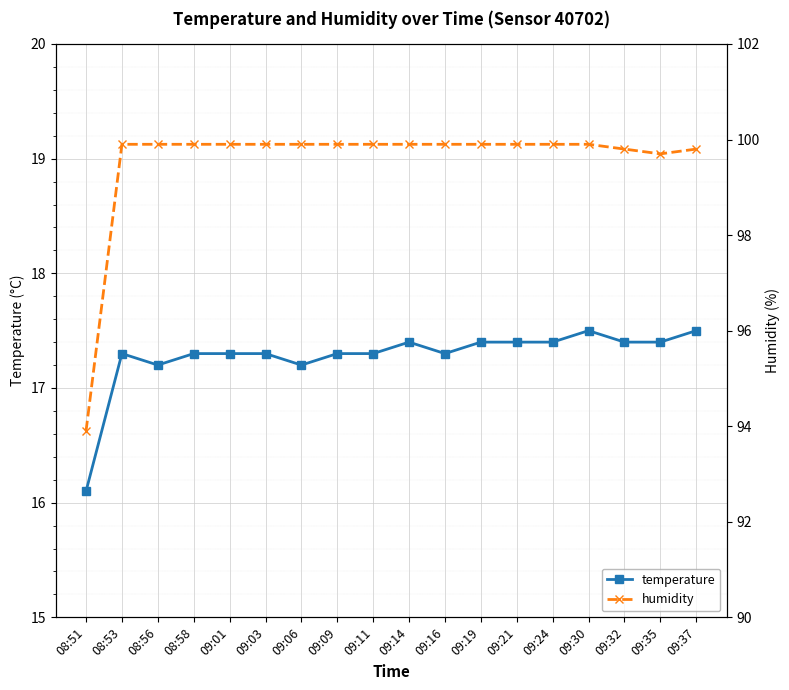

Reading right to left, what are all the values shown in this chart?

temperature: 09:37=17.5	09:35=17.4	09:32=17.4	09:30=17.5	09:24=17.4	09:21=17.4	09:19=17.4	09:16=17.3	09:14=17.4	09:11=17.3	09:09=17.3	09:06=17.2	09:03=17.3	09:01=17.3	08:58=17.3	08:56=17.2	08:53=17.3	08:51=16.1
humidity: 09:37=99.8	09:35=99.7	09:32=99.8	09:30=99.9	09:24=99.9	09:21=99.9	09:19=99.9	09:16=99.9	09:14=99.9	09:11=99.9	09:09=99.9	09:06=99.9	09:03=99.9	09:01=99.9	08:58=99.9	08:56=99.9	08:53=99.9	08:51=93.9